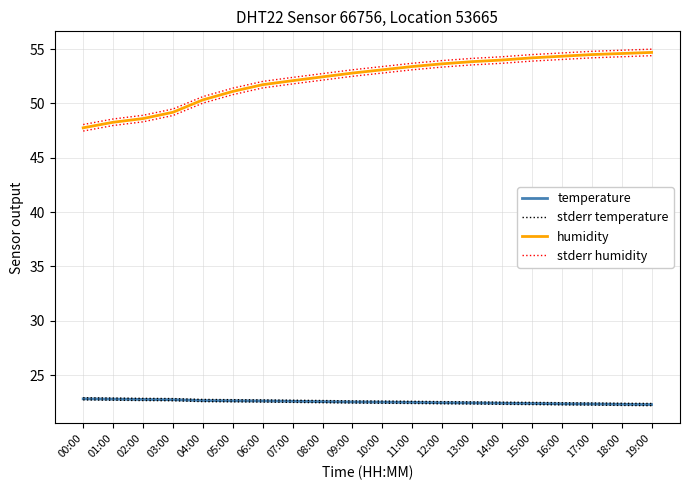

At how many categories does at least one series exceed 29?

20